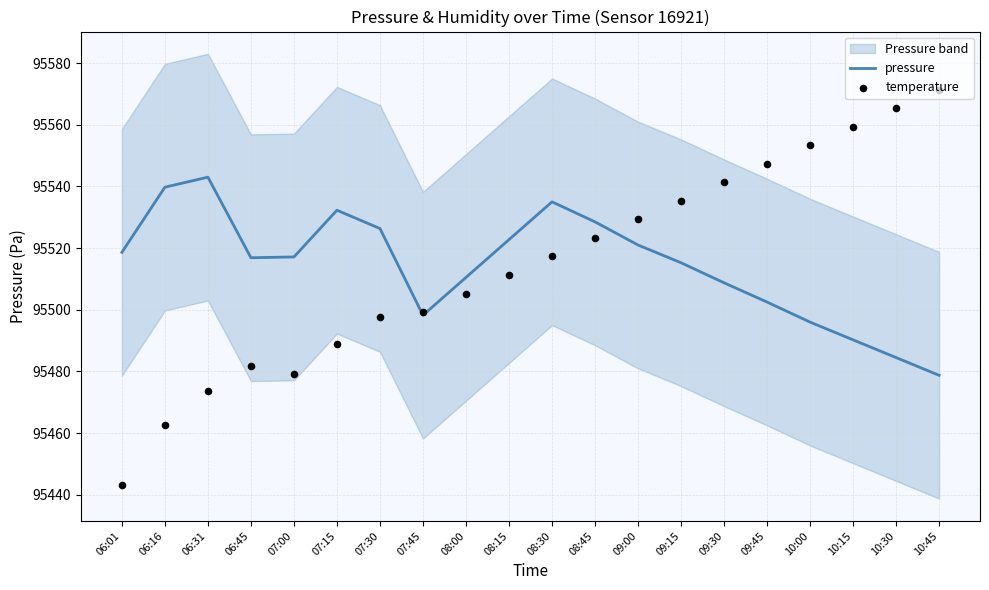

Is the value of temperature at 06:45 greater than the value of pressure at 08:30?

No